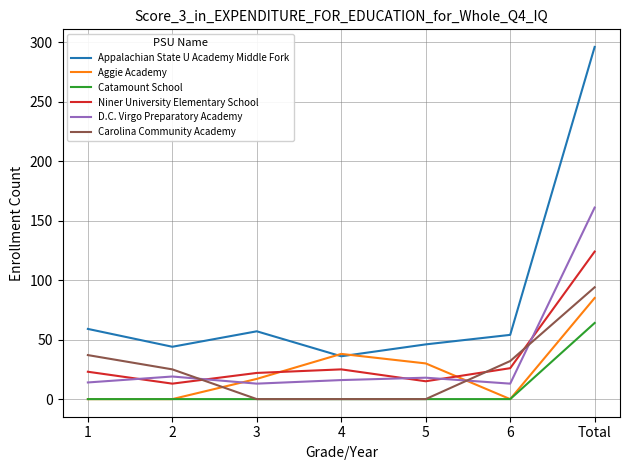

What is the spread (max minus min) of values at 4?

38